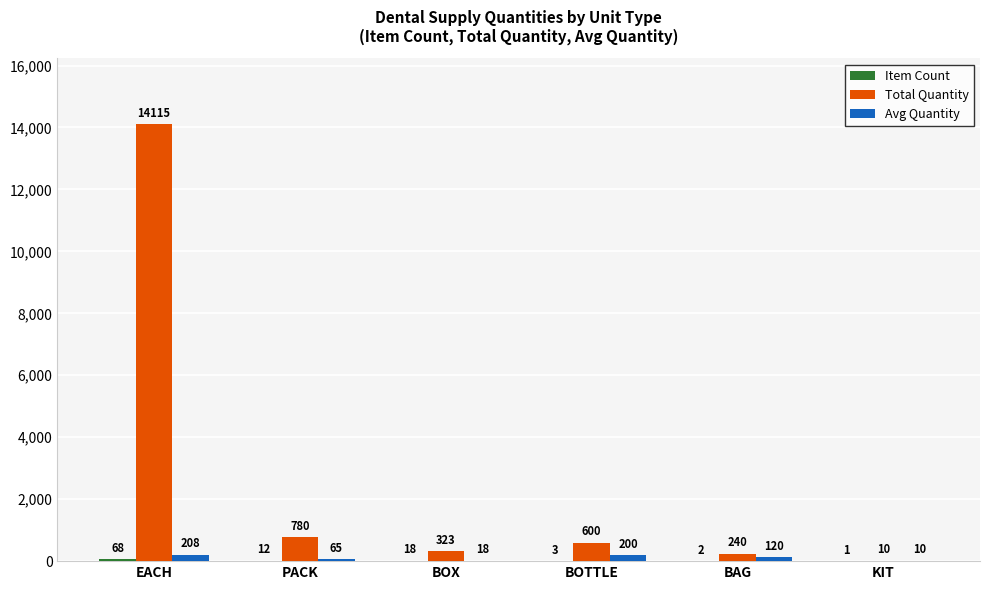

Which category has the highest value in the Avg Quantity series?

EACH